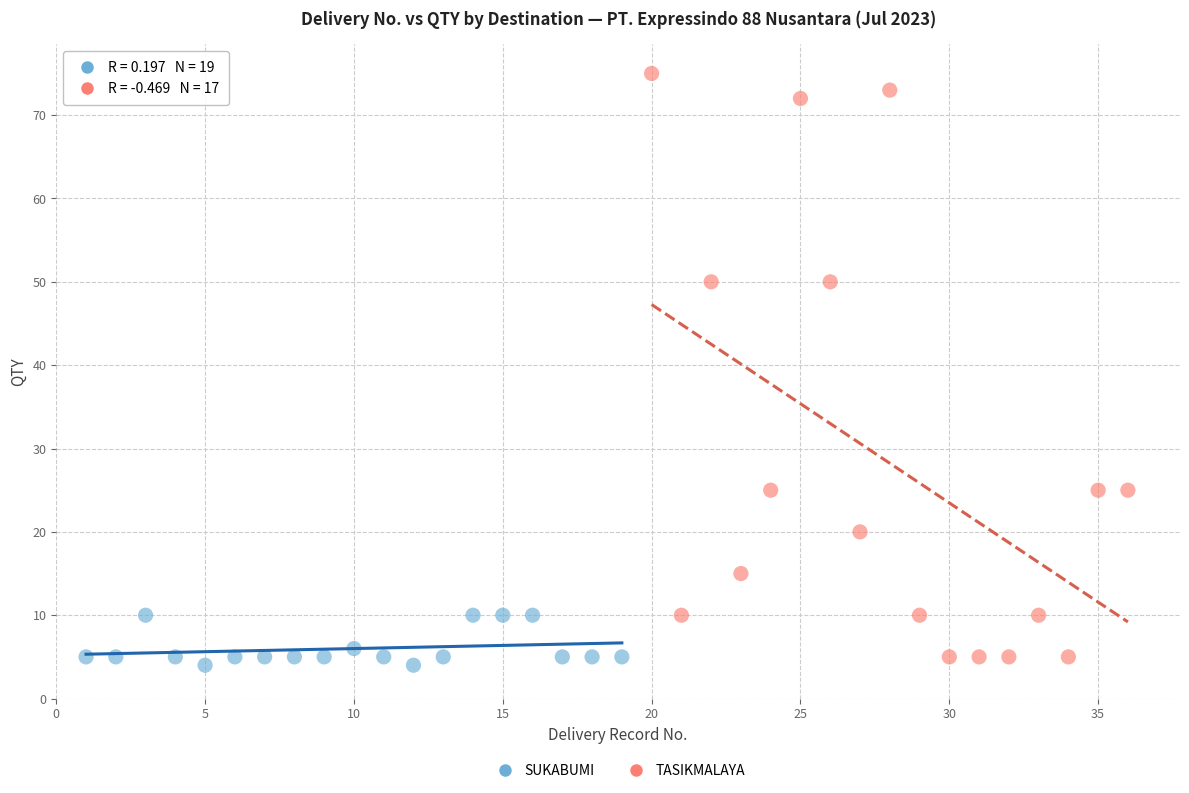

Which series contains the highest Y value?

TASIKMALAYA